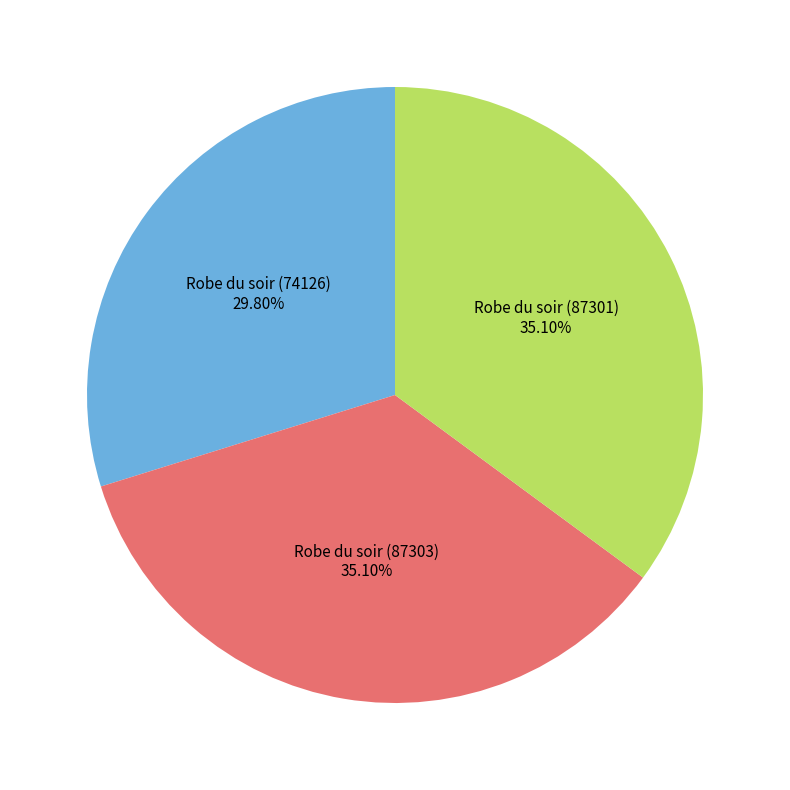

Do Robe du soir (87301) and Robe du soir (74126) together represent more than half of the pie?

Yes